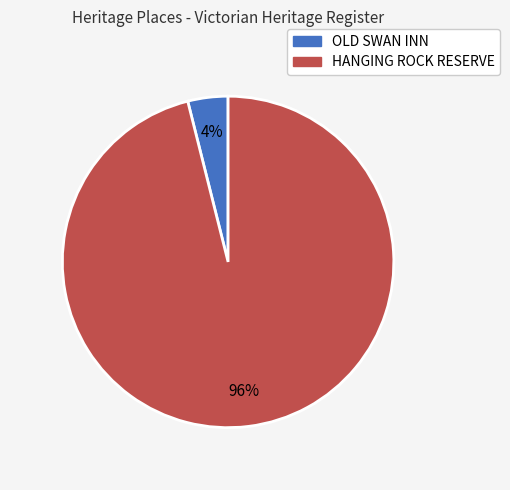

To the nearest percent, what portion does OLD SWAN INN represent?

4%